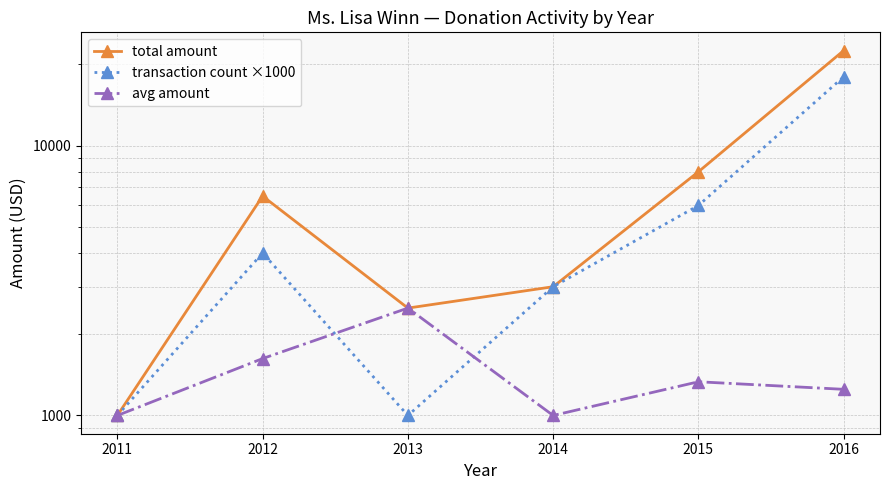

What is the total value across all series at 2011?

3000.0